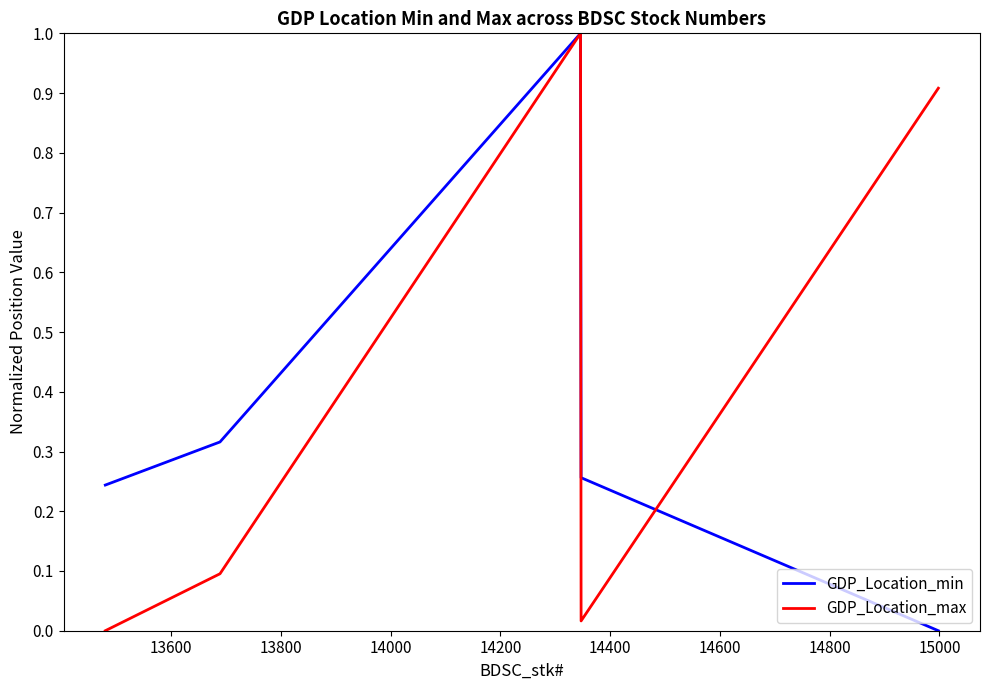

What is the greatest value displayed?

1.0